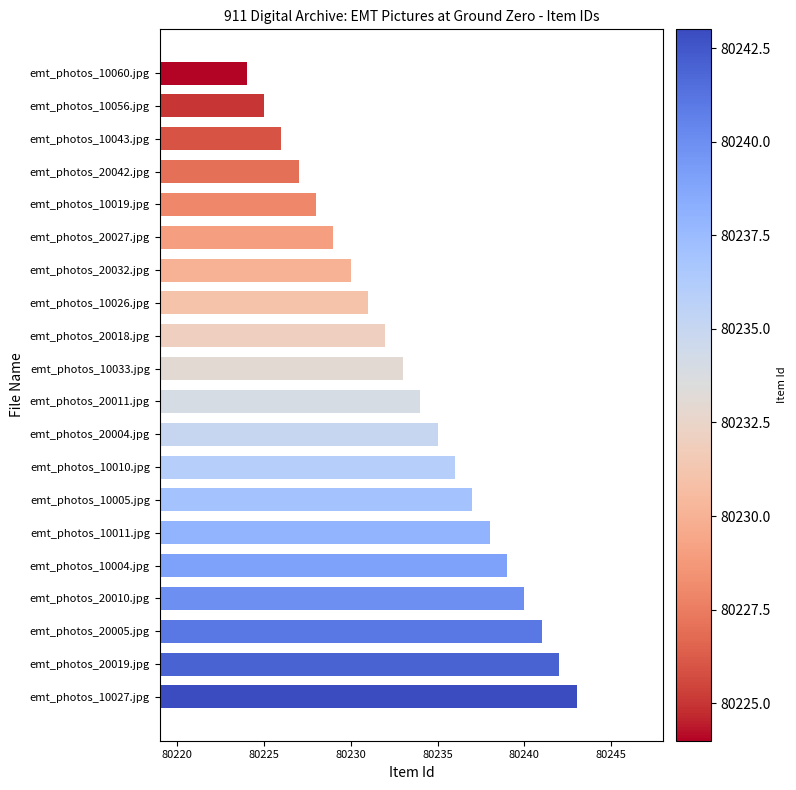

The chart shows a value of 80231 at emt_photos_10026.jpg. True or false?

True